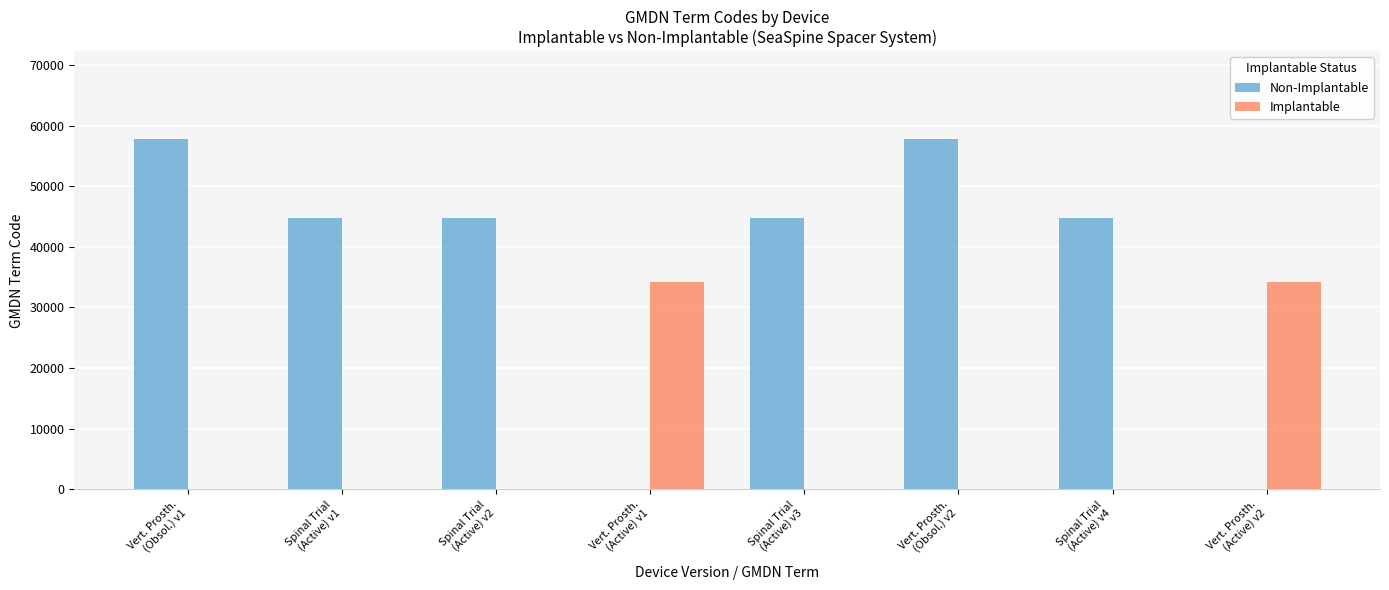

What is the greatest value displayed?

57806